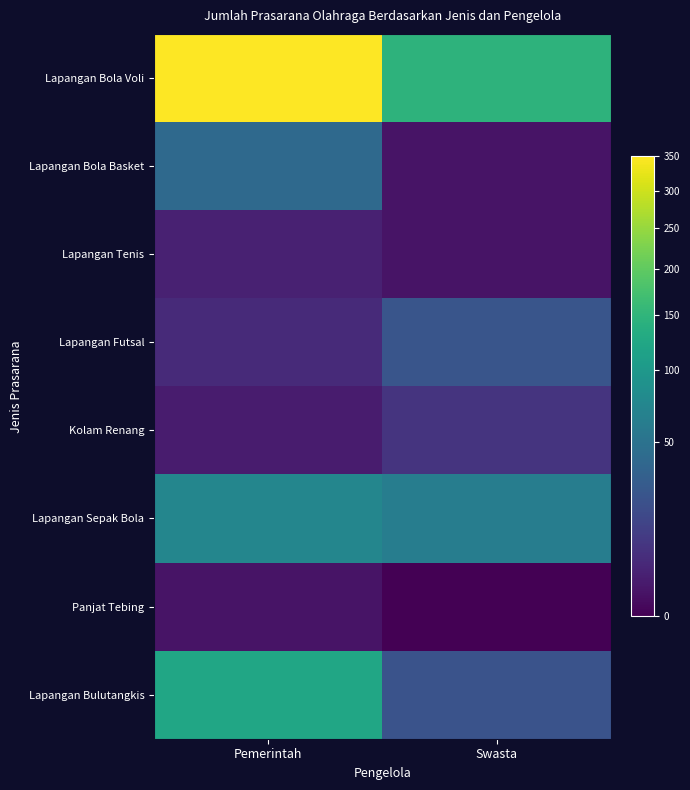

Reading left to right, transcribe all the data shown in this chart.

Lapangan Bola Voli: Pemerintah=350	Swasta=146
Lapangan Bola Basket: Pemerintah=41	Swasta=1
Lapangan Tenis: Pemerintah=3	Swasta=1
Lapangan Futsal: Pemerintah=5	Swasta=24
Kolam Renang: Pemerintah=2	Swasta=8
Lapangan Sepak Bola: Pemerintah=74	Swasta=63
Panjat Tebing: Pemerintah=1	Swasta=0
Lapangan Bulutangkis: Pemerintah=123	Swasta=23